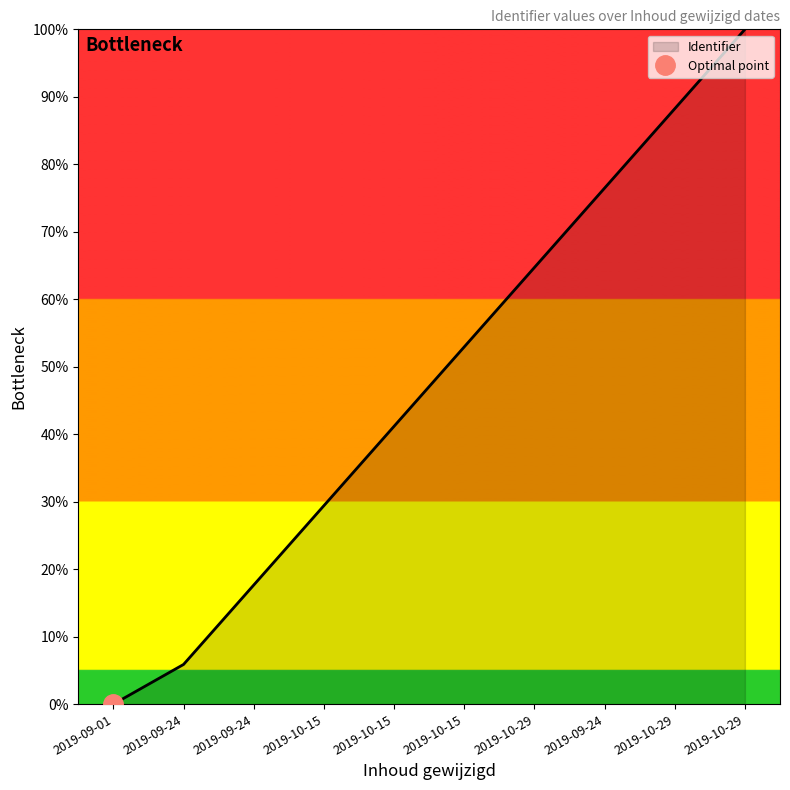

How many data points are less than 52?

5